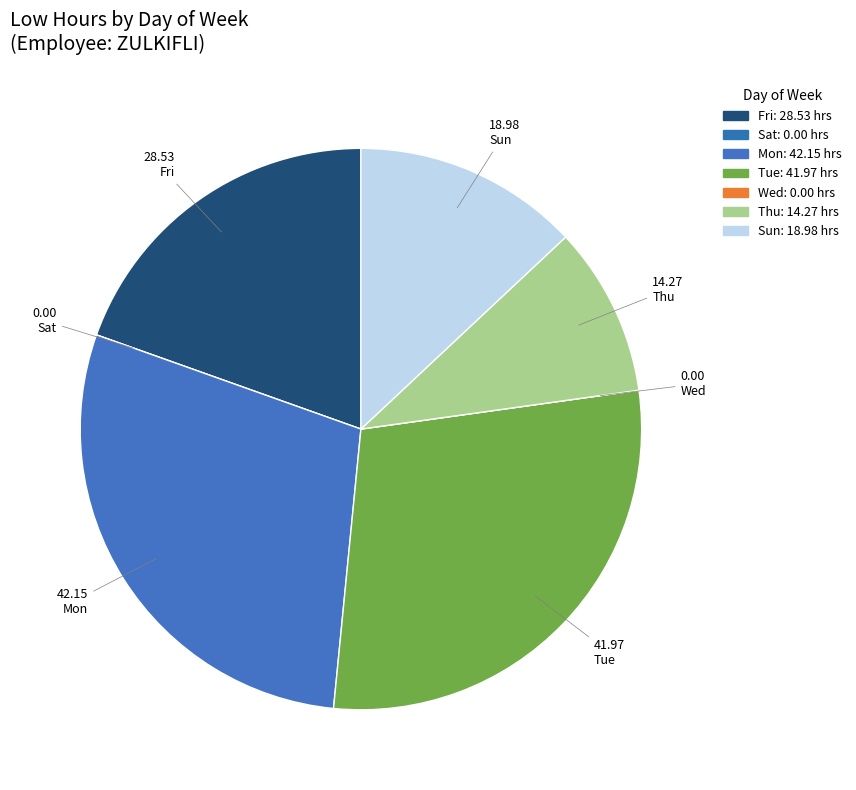

What is the smallest slice in the pie chart?

Sat